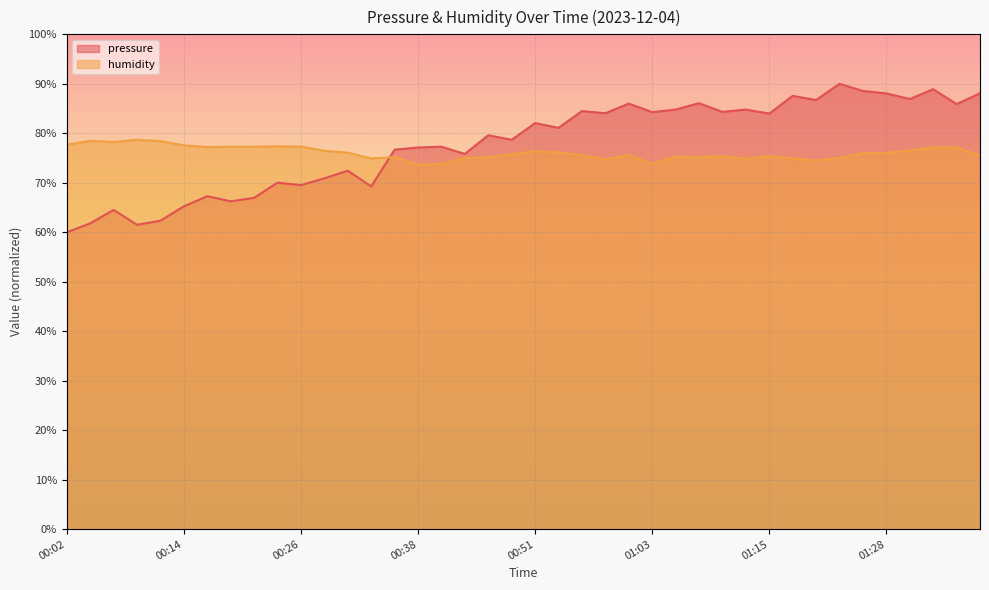

Reading left to right, transcribe all the data shown in this chart.

pressure: 00:02=60.0	00:04=61.8	00:07=64.5	00:09=61.5	00:12=62.3	00:14=65.2	00:16=67.3	00:19=66.3	00:21=67.0	00:24=70.0	00:26=69.5	00:29=70.9	00:31=72.4	00:34=69.3	00:36=76.7	00:38=77.1	00:41=77.3	00:43=75.8	00:46=79.6	00:48=78.7	00:51=82.1	00:53=81.1	00:56=84.5	00:58=84.0	01:01=86.0	01:03=84.3	01:05=84.8	01:08=86.1	01:10=84.3	01:13=84.8	01:15=84.0	01:18=87.6	01:20=86.7	01:23=90.0	01:25=88.6	01:28=88.1	01:30=86.9	01:32=88.9	01:35=85.9	01:37=88.1
humidity: 00:02=77.7	00:04=78.5	00:07=78.2	00:09=78.7	00:12=78.4	00:14=77.5	00:16=77.2	00:19=77.3	00:21=77.3	00:24=77.4	00:26=77.3	00:29=76.5	00:31=76.1	00:34=74.9	00:36=75.2	00:38=73.7	00:41=73.8	00:43=75.0	00:46=75.2	00:48=75.8	00:51=76.4	00:53=76.2	00:56=75.6	00:58=74.7	01:01=75.6	01:03=73.8	01:05=75.3	01:08=75.1	01:10=75.4	01:13=74.9	01:15=75.4	01:18=74.9	01:20=74.5	01:23=75.0	01:25=76.0	01:28=76.0	01:30=76.5	01:32=77.2	01:35=77.1	01:37=75.5